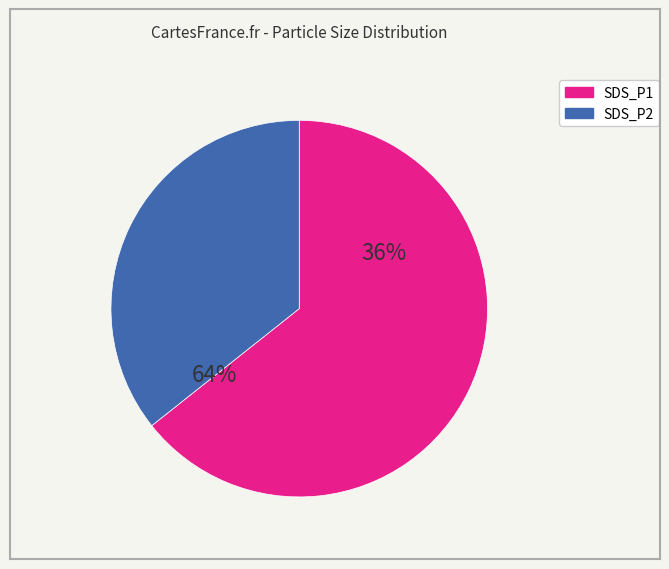

Which slice represents more than half of the pie?

SDS_P1